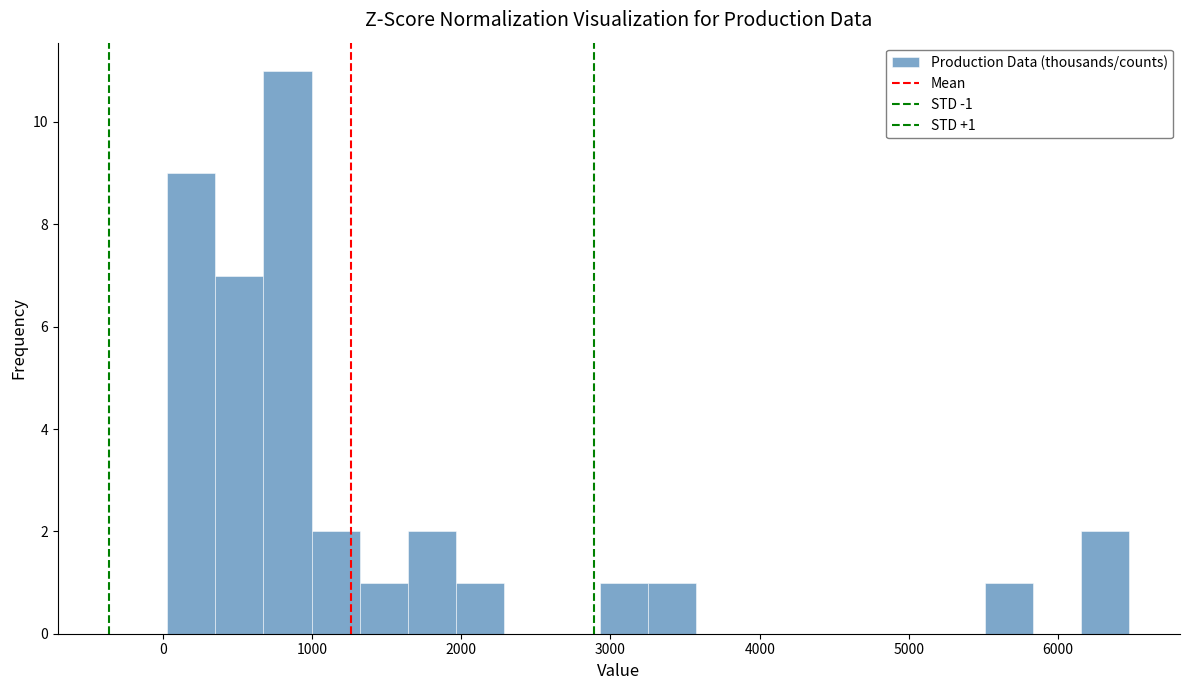

Around what value on the x-axis is the tallest bar? Give the approximate position of its centre, as read against the axis.

800